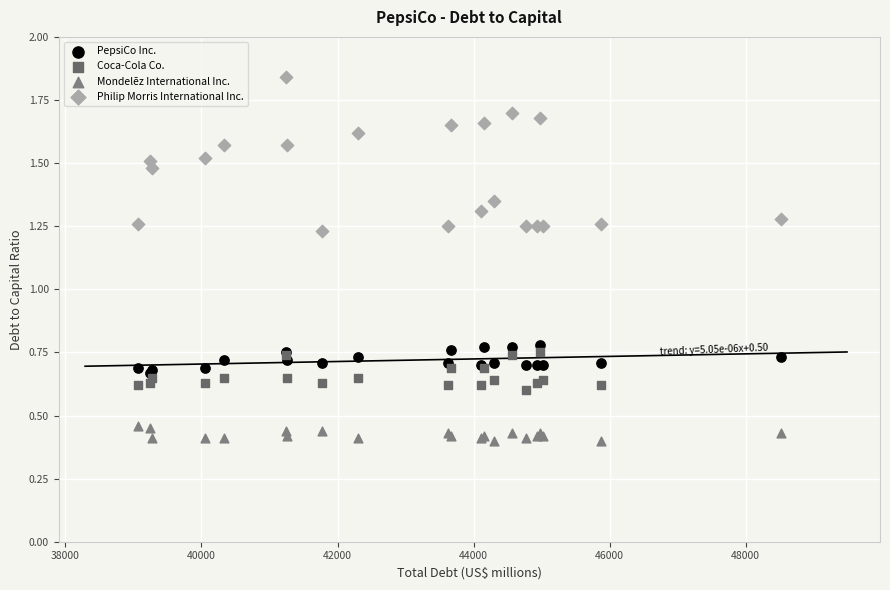

Which series has the widest spread of Y values?

Philip Morris International Inc.